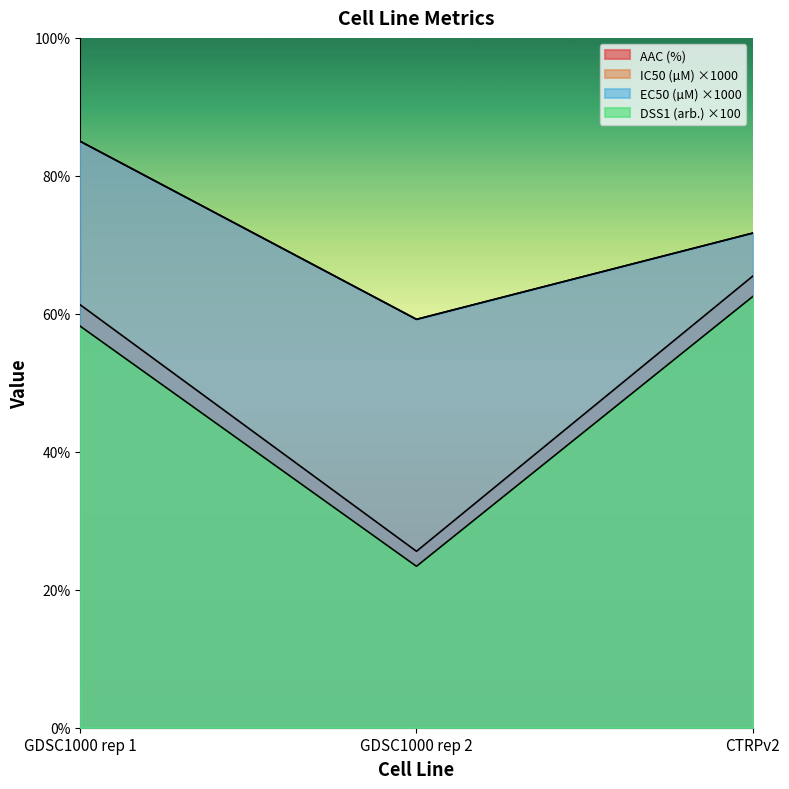

Which series changed the most between GDSC1000 rep 1 and CTRPv2?

IC50 (µM)